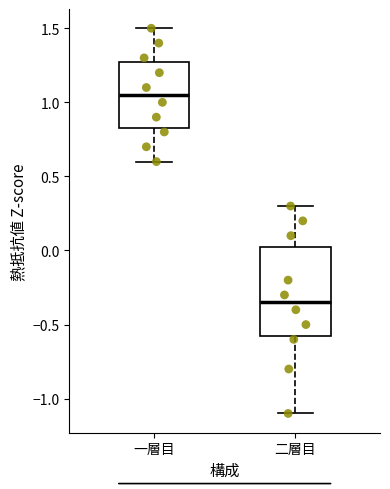

Reading left to right, read every box against the y-axis: the position of its median line, the range the box covers, and the ends of its whiskers. The values are not printed on the chart, so give them approximately, as read against the axis.

一層目: median 1.05, box 0.85 to 1.30, whiskers 0.60 to 1.50
二層目: median -0.35, box -0.55 to 0.05, whiskers -1.10 to 0.30